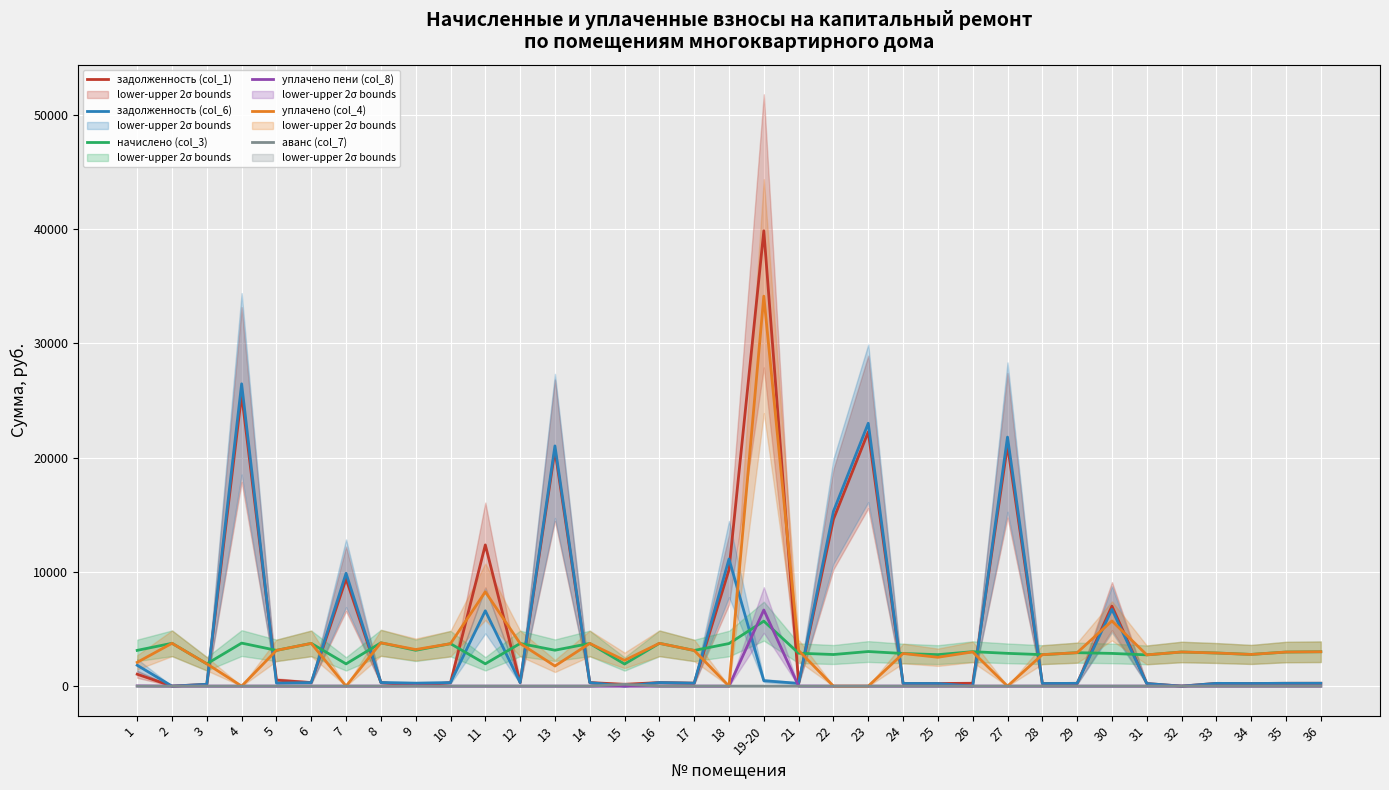

Rank the series by their maximum value, from highest to lowest.

задолженность (col_1), уплачено (col_4), задолженность (col_6), уплачено пени (col_8), начислено (col_3), аванс (col_7)